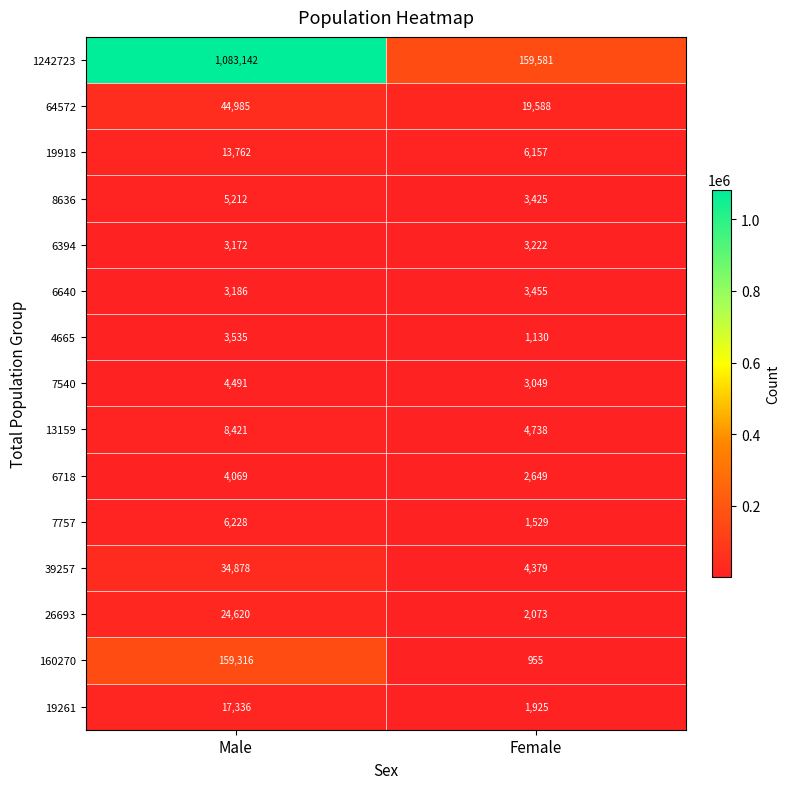

Which label corresponds to the smallest value in the chart?

Female